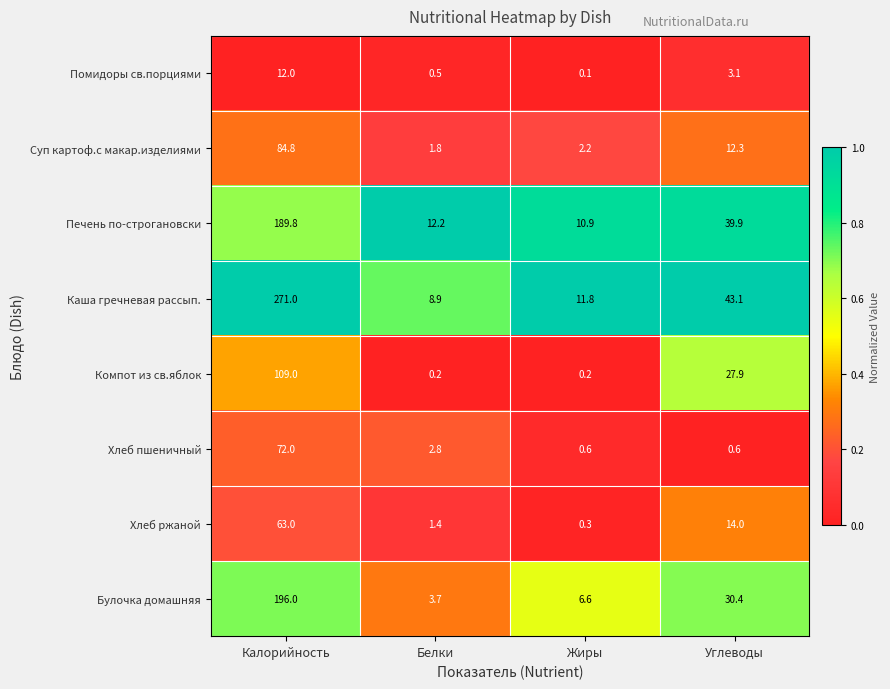

Is it true that Булочка домашняя equals 42.1 at Углеводы?

False